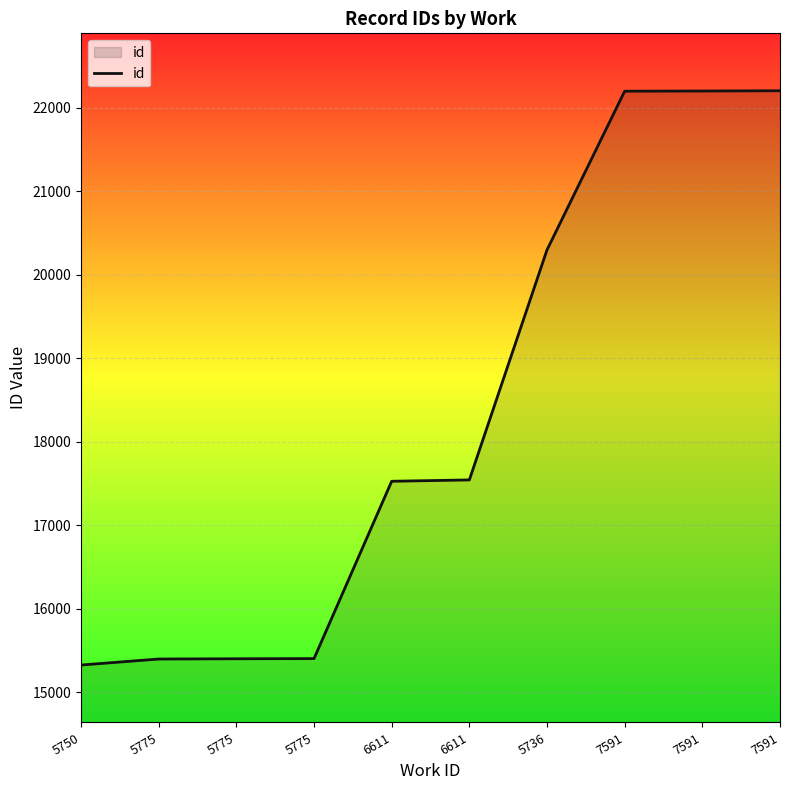

Is this an area chart (filled region under the line)?

Yes